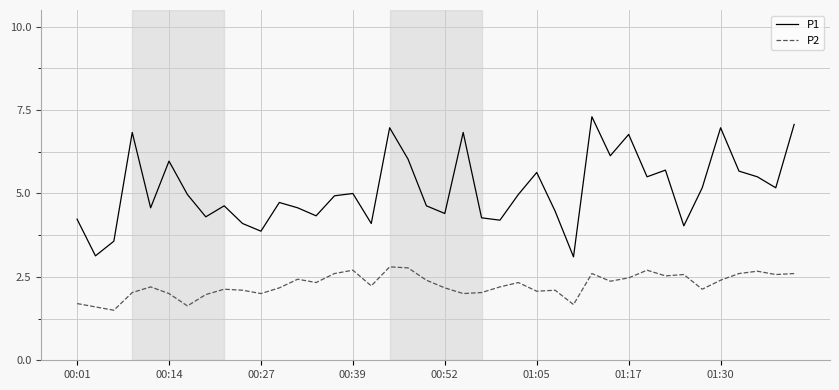

What is the minimum value for P2?

1.5